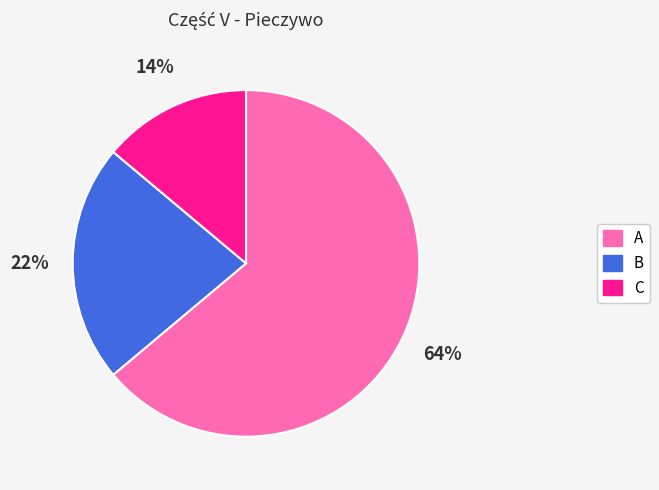

Count the number of slices in the pie.

3